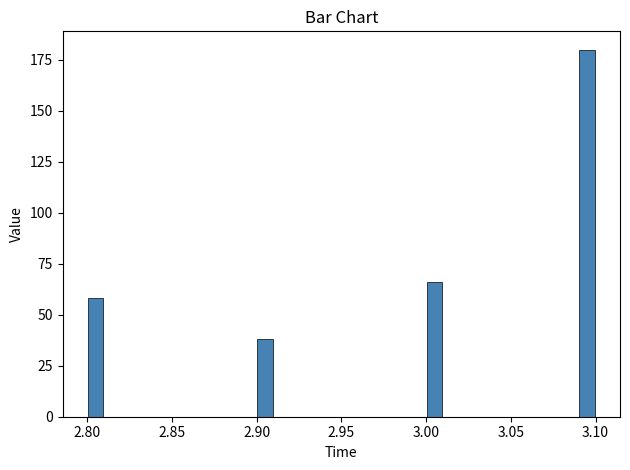

Read against the x-axis, roughly where is the centre of the tallest bar?

3.095